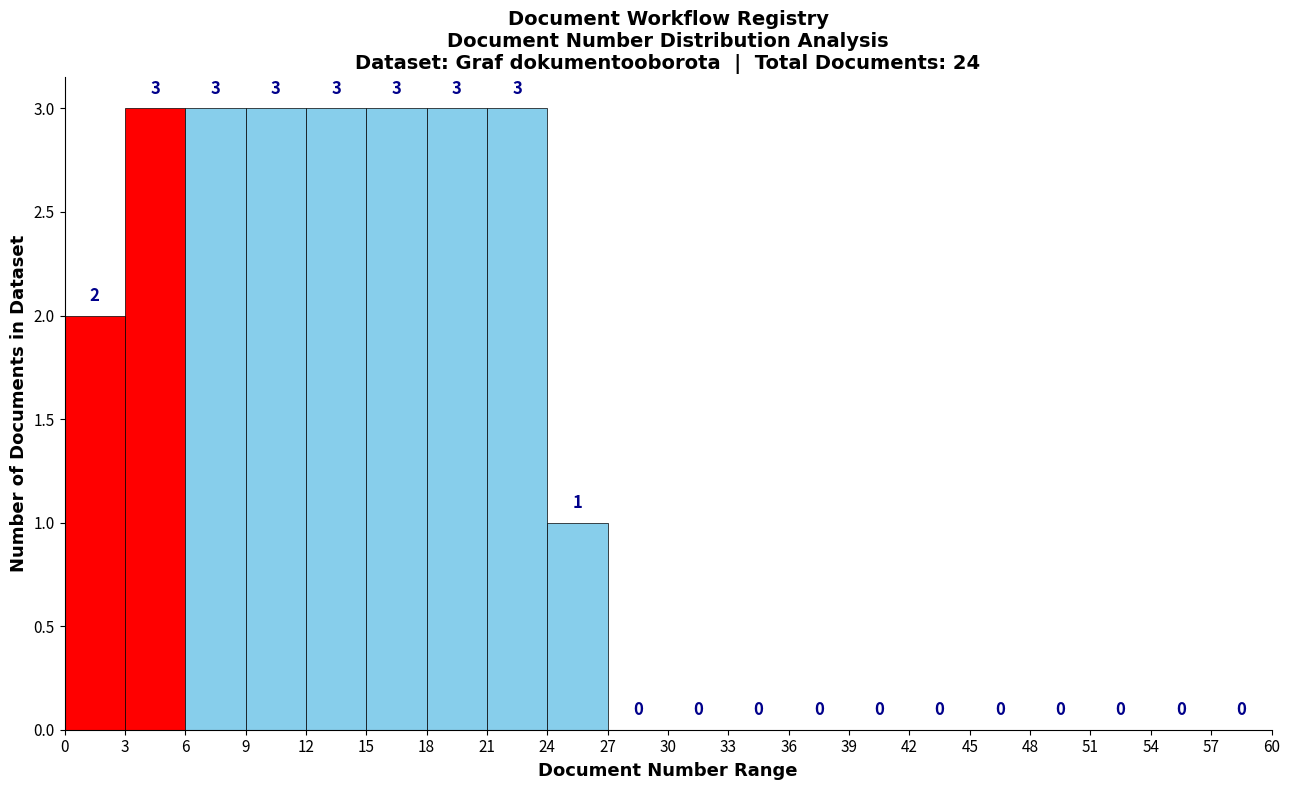

Reading left to right, transcribe this chart: for each bar, give the range it covers on the x-axis and its height.

0 to 3: 2
3 to 6: 3
6 to 9: 3
9 to 12: 3
12 to 15: 3
15 to 18: 3
18 to 21: 3
21 to 24: 3
24 to 27: 1
27 to 30: 0
30 to 33: 0
33 to 36: 0
36 to 39: 0
39 to 42: 0
42 to 45: 0
45 to 48: 0
48 to 51: 0
51 to 54: 0
54 to 57: 0
57 to 60: 0